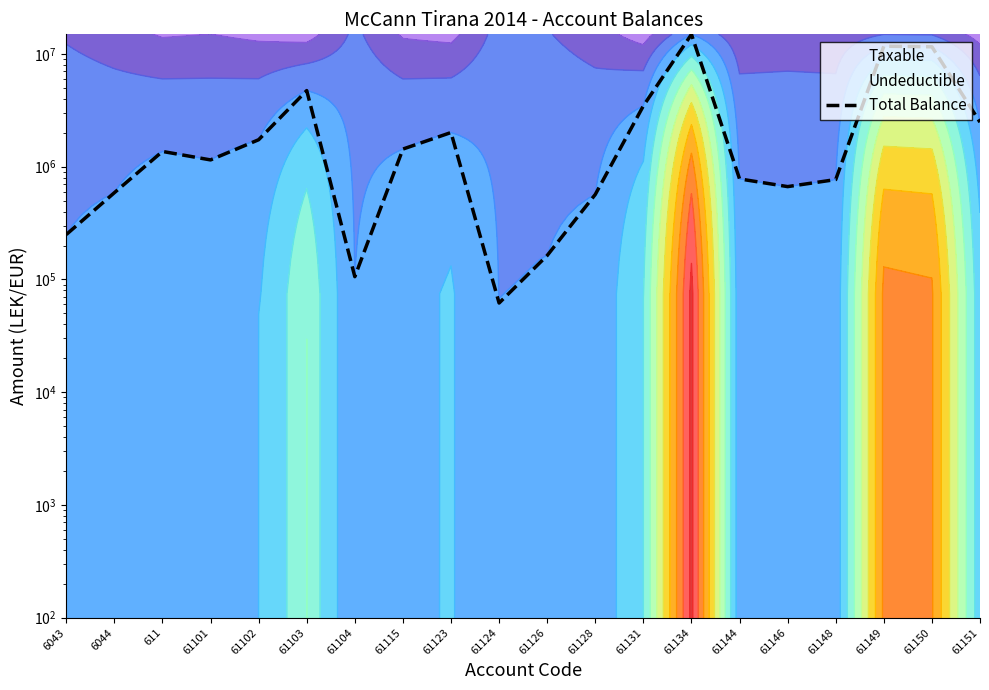

True or false: the data shows 2010362.2 at 61123.

True